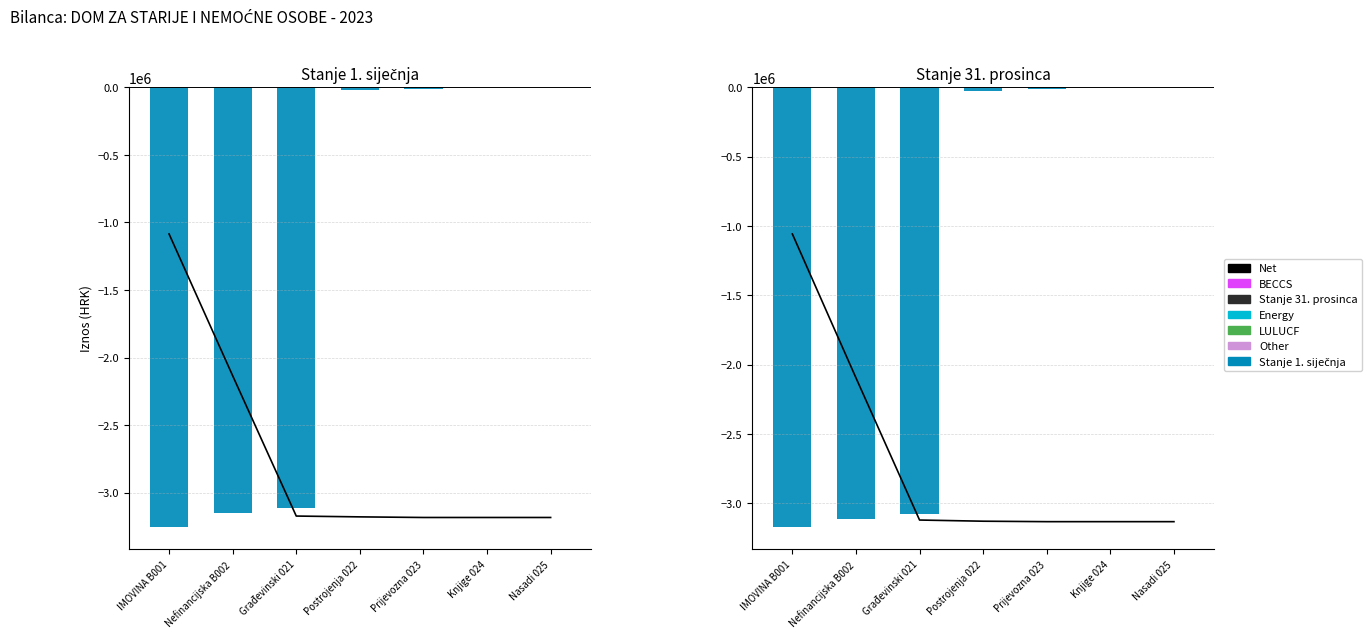

Reading right to left, extract all data points from this chart.

Net: Nasadi 025=-3131186.4	Knjige 024=-3131186.4	Prijevozna 023=-3131186.4	Postrojenja 022=-3127898.5	Građevinski 021=-3119448.5	Nefinancijska B002=-2094418.9	IMOVINA B001=-1057305.0
Stanje 1. siječnja: Nasadi 025=0.0	Knjige 024=0.0	Prijevozna 023=-13562.5	Postrojenja 022=-18104.2	Građevinski 021=-3114870.1	Nefinancijska B002=-3146536.9	IMOVINA B001=-3255653.6
Stanje 31. prosinca: Nasadi 025=0.0	Knjige 024=0.0	Prijevozna 023=-9863.6	Postrojenja 022=-25350.1	Građevinski 021=-3075088.8	Nefinancijska B002=-3111341.7	IMOVINA B001=-3171915.0